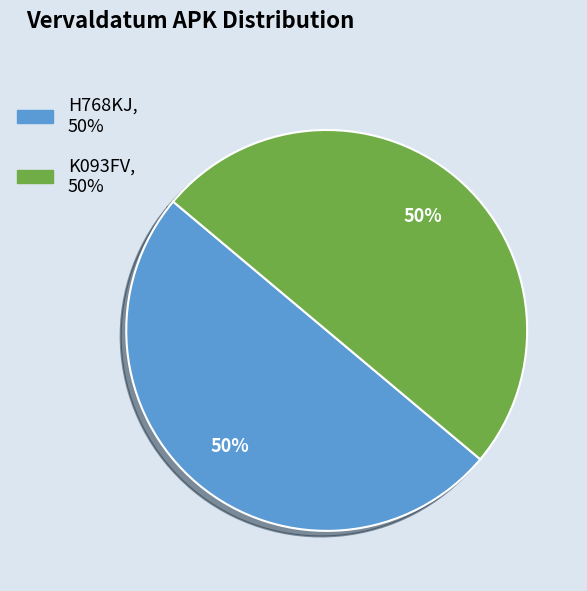

Is the sum of H768KJ and K093FV greater than half?

Yes